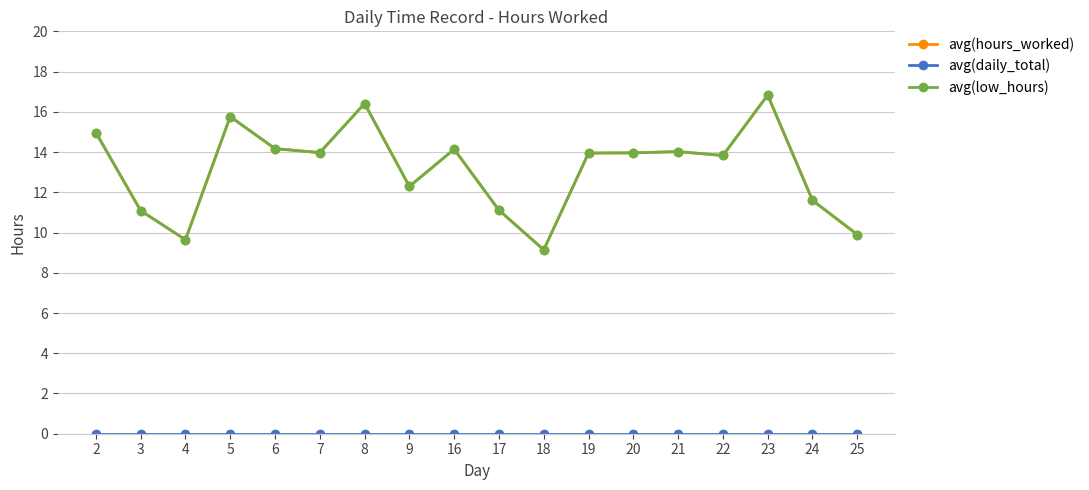

Is this an area chart (filled region under the line)?

No